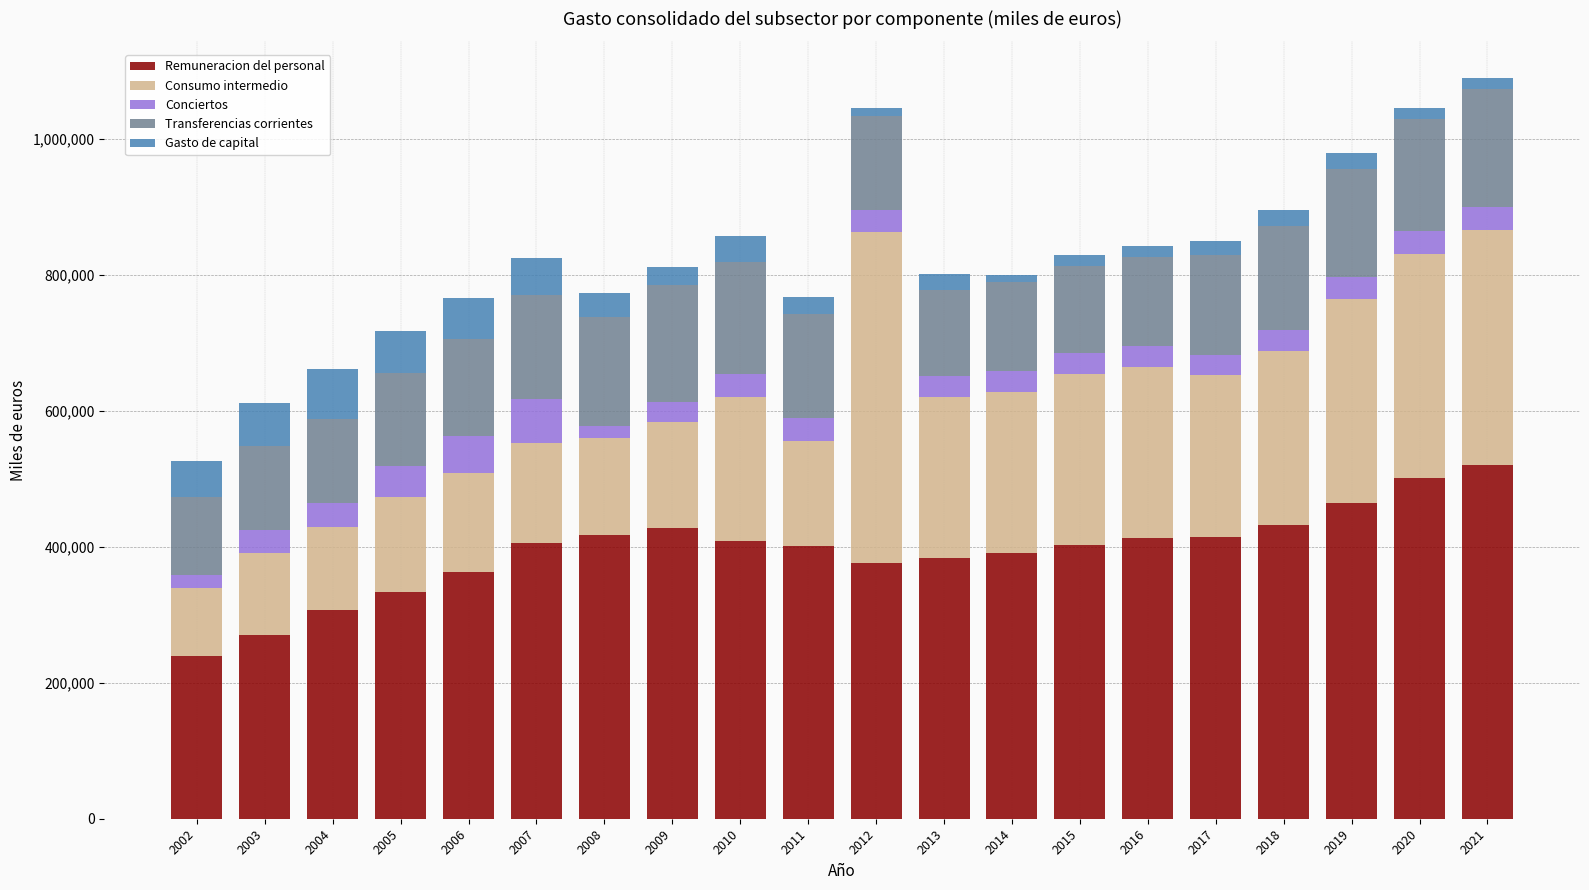

What is the difference between the maximum and minimum values in the Remuneracion del personal series?

280732